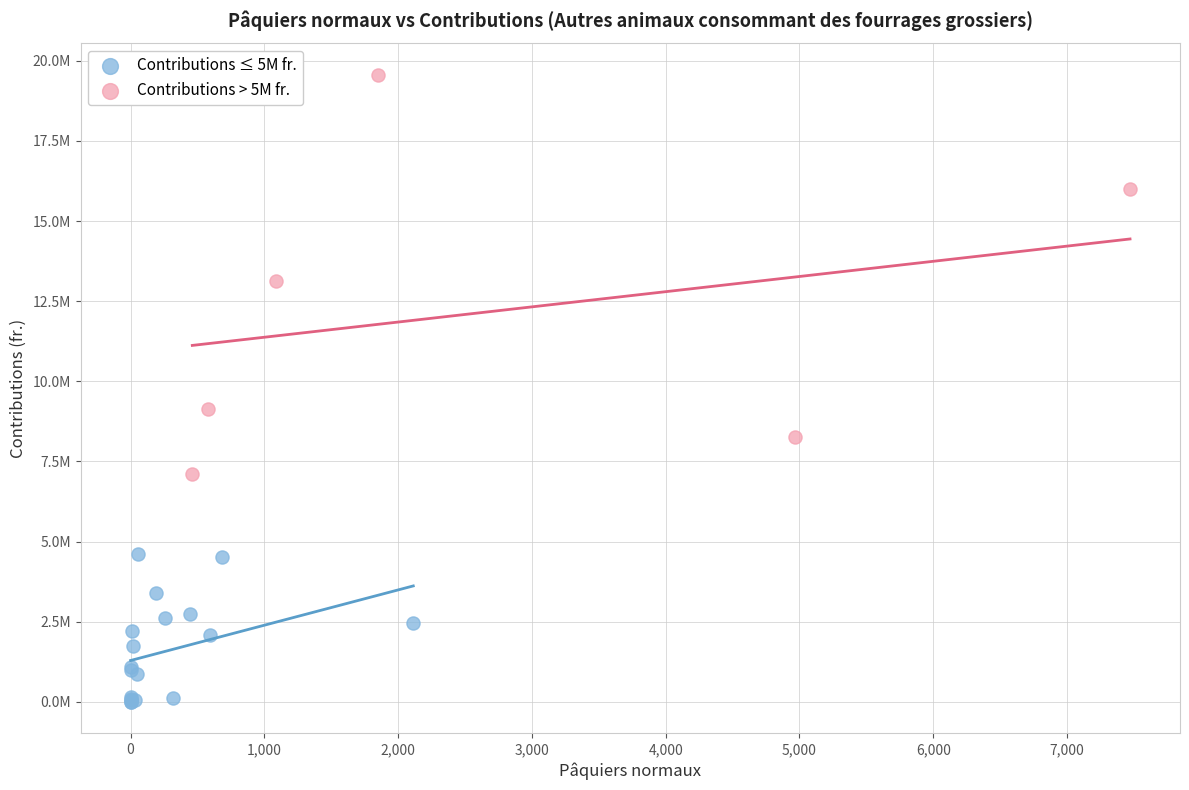

Which series reaches the maximum Y coordinate?

Contributions > 5M fr.